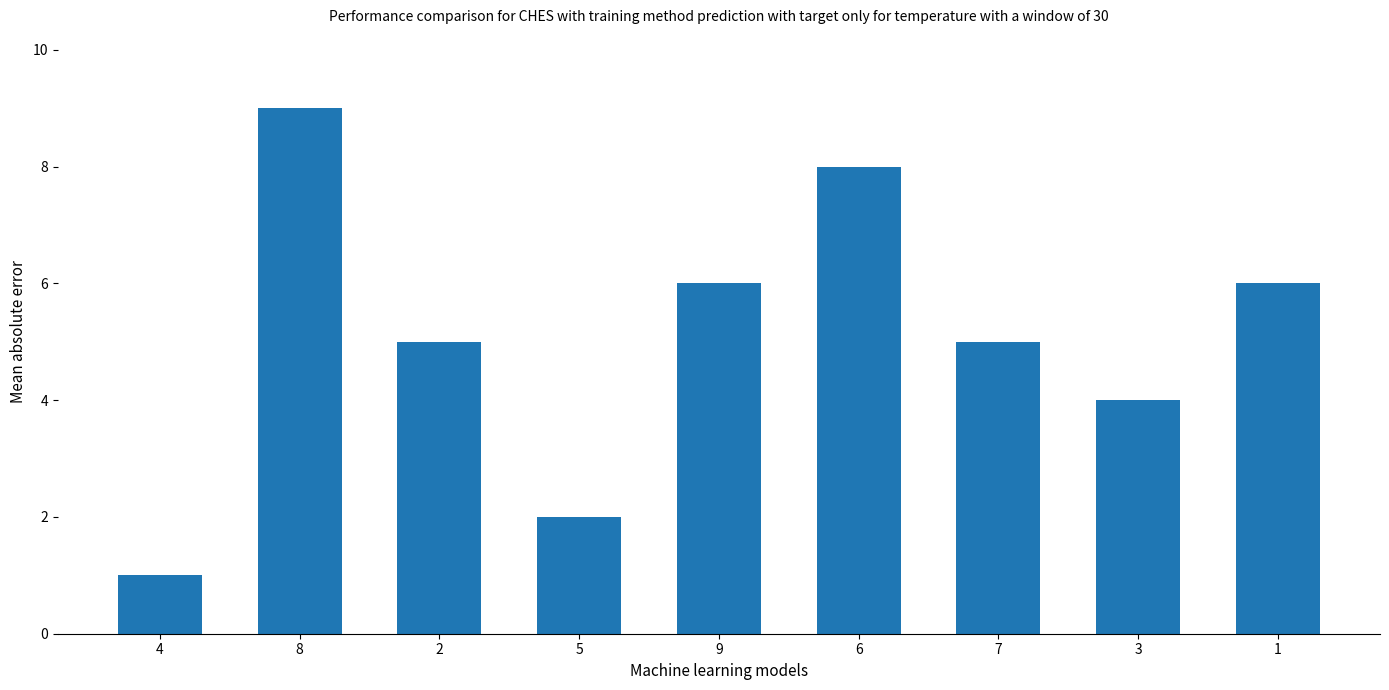

What is the change in value from 7 to 1?

+1